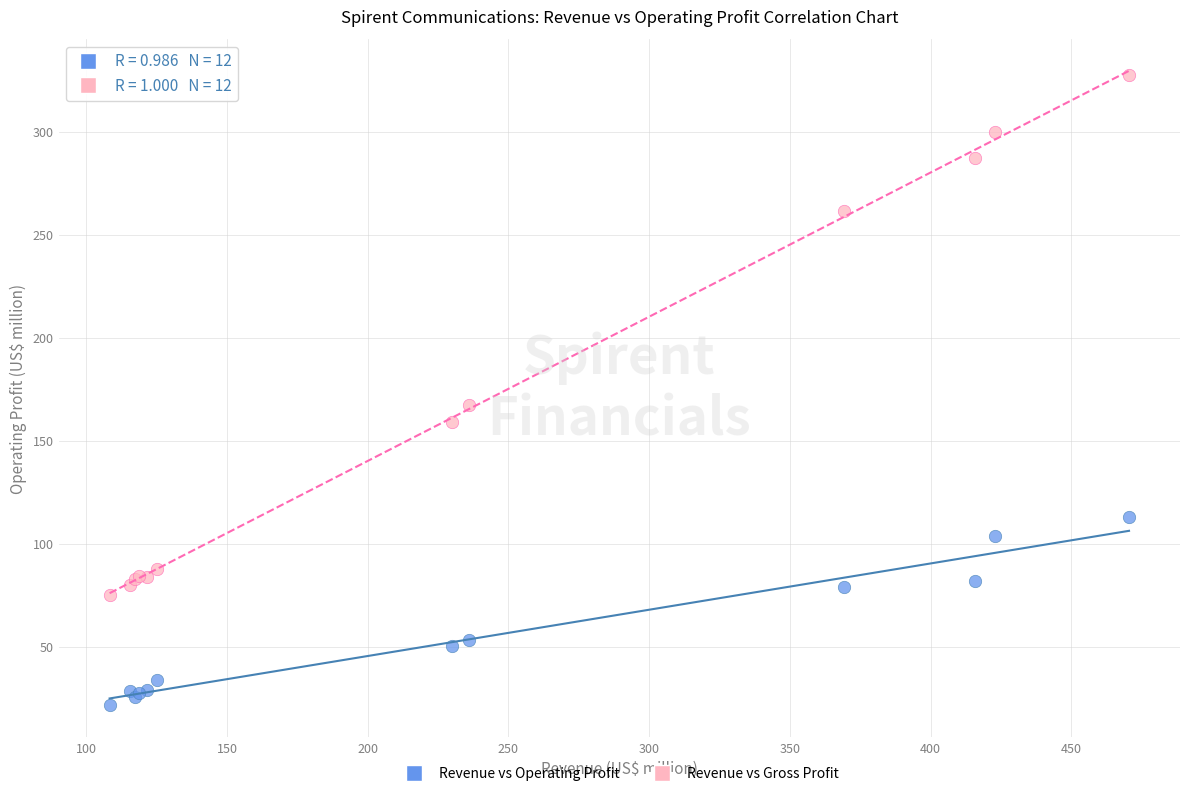

Which series contains the lowest Y value?

Revenue vs Operating Profit